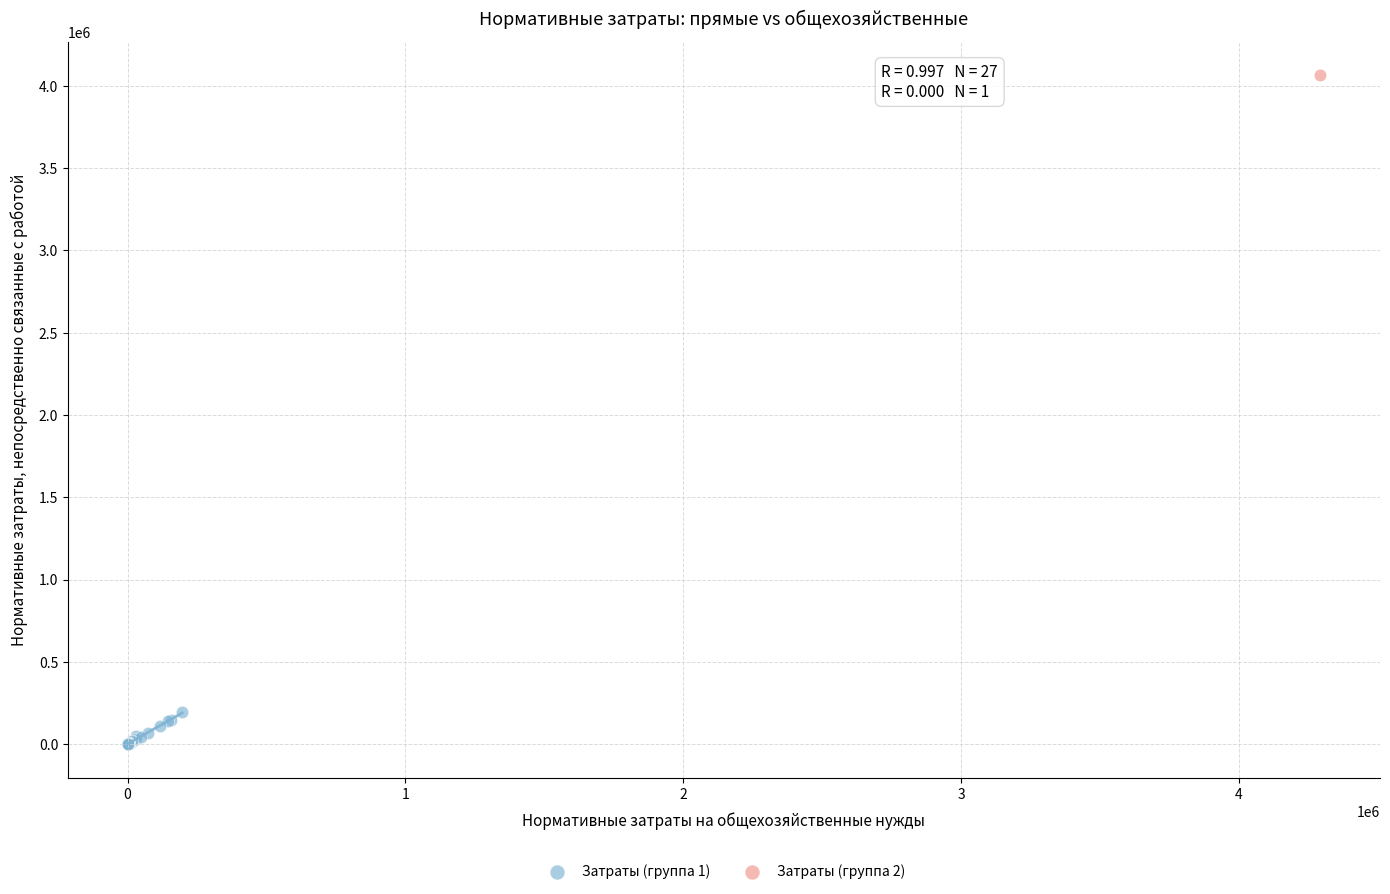

What are all the series names shown in the legend?

Затраты (группа 1), Затраты (группа 2)